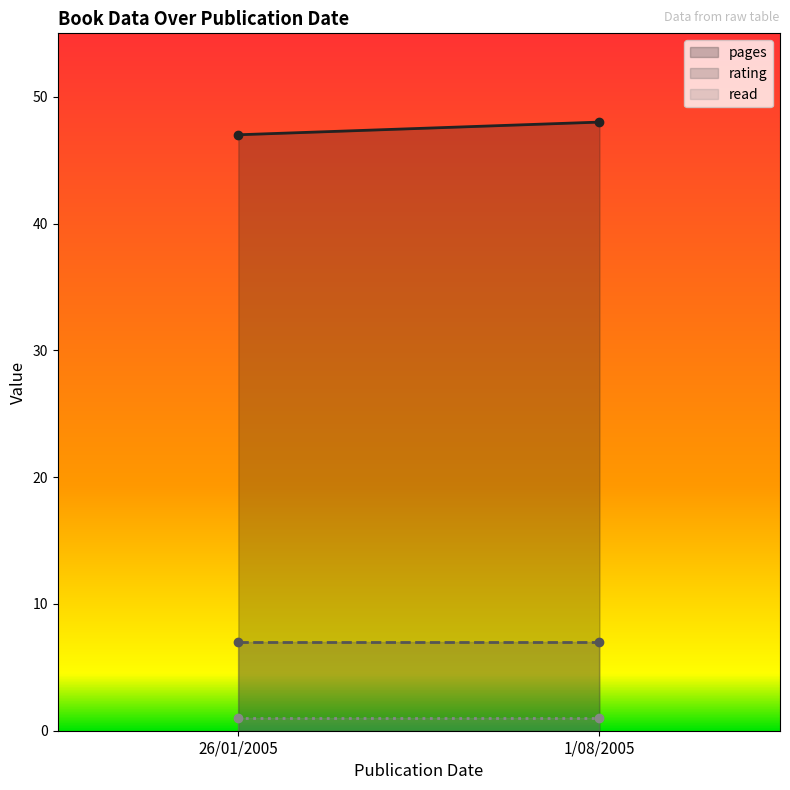

What is the label of the 1st point from the left?

26/01/2005